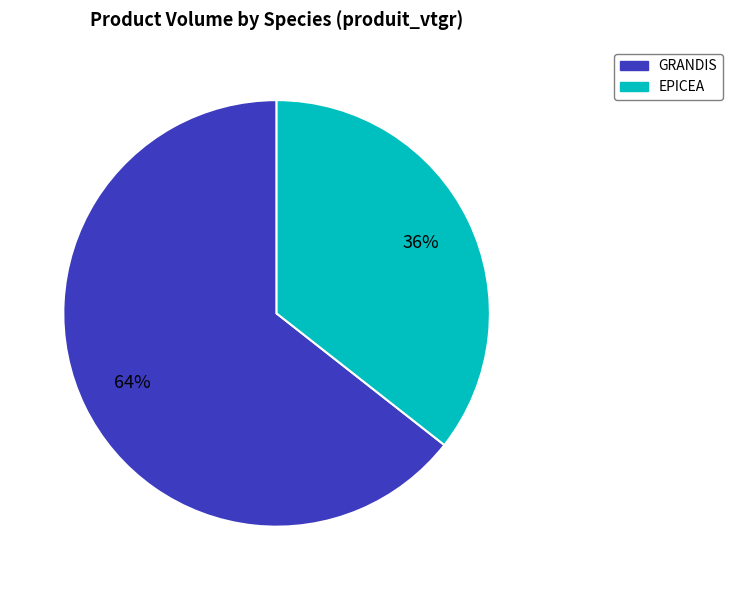

To the nearest percent, what portion does GRANDIS represent?

64%